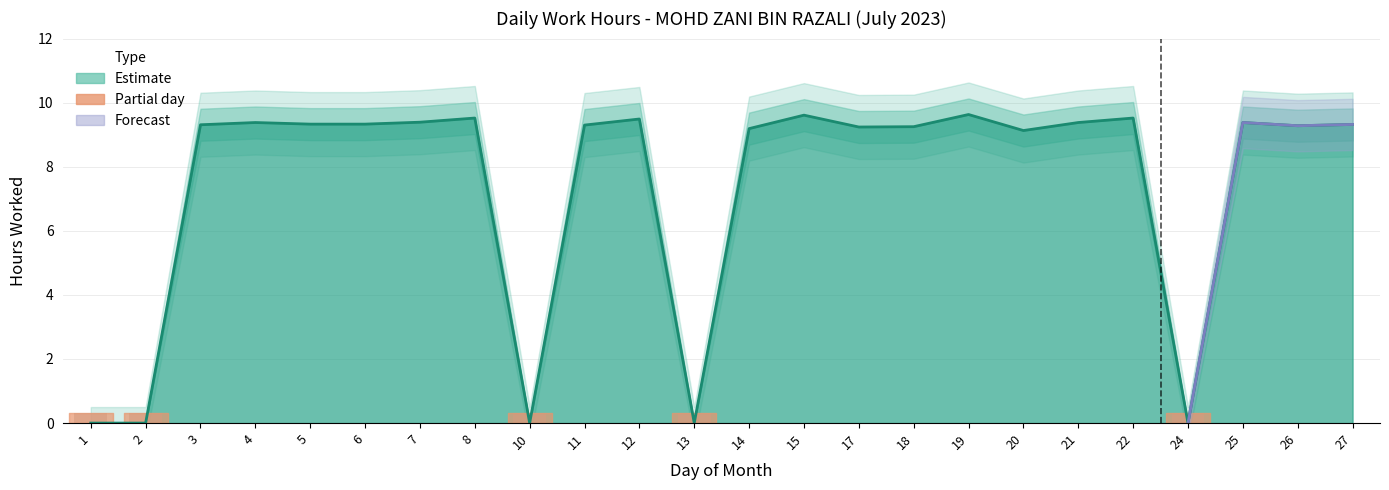

Reading left to right, extract all data points from this chart.

1=0.0	2=0.0	3=9.3	4=9.4	5=9.3	6=9.3	7=9.4	8=9.5	10=0.0	11=9.3	12=9.5	13=0.0	14=9.2	15=9.6	17=9.2	18=9.2	19=9.6	20=9.1	21=9.4	22=9.5	24=0.0	25=9.4	26=9.3	27=9.3